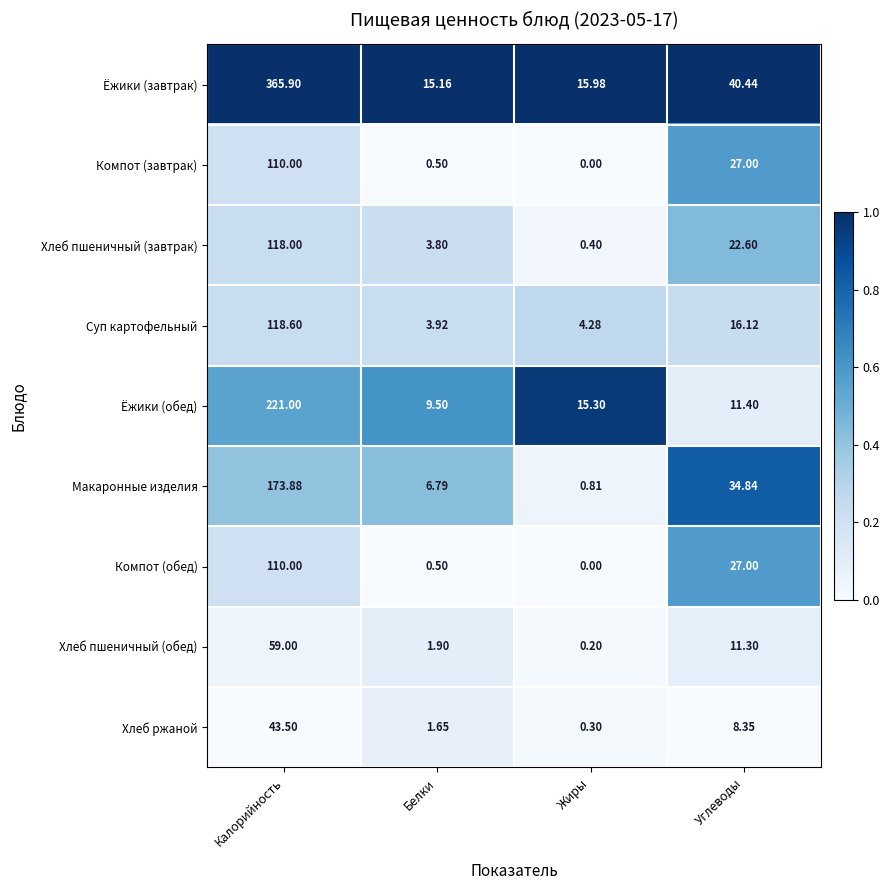

Which label corresponds to the largest value in the chart?

Калорийность